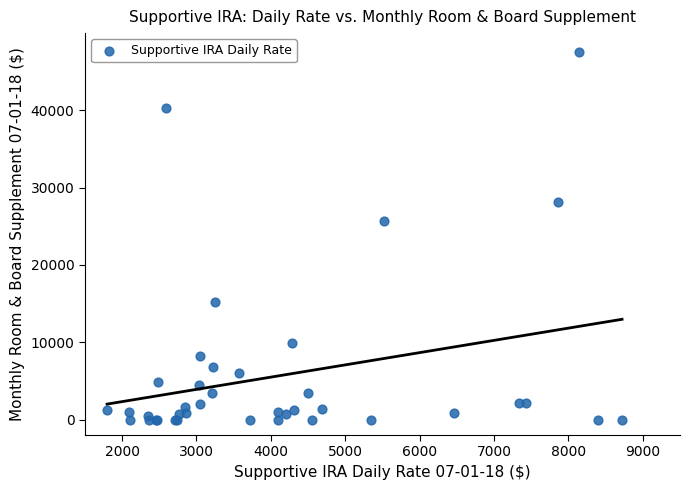

What Y value in the scatter plot is closest to 23807?

25717.3